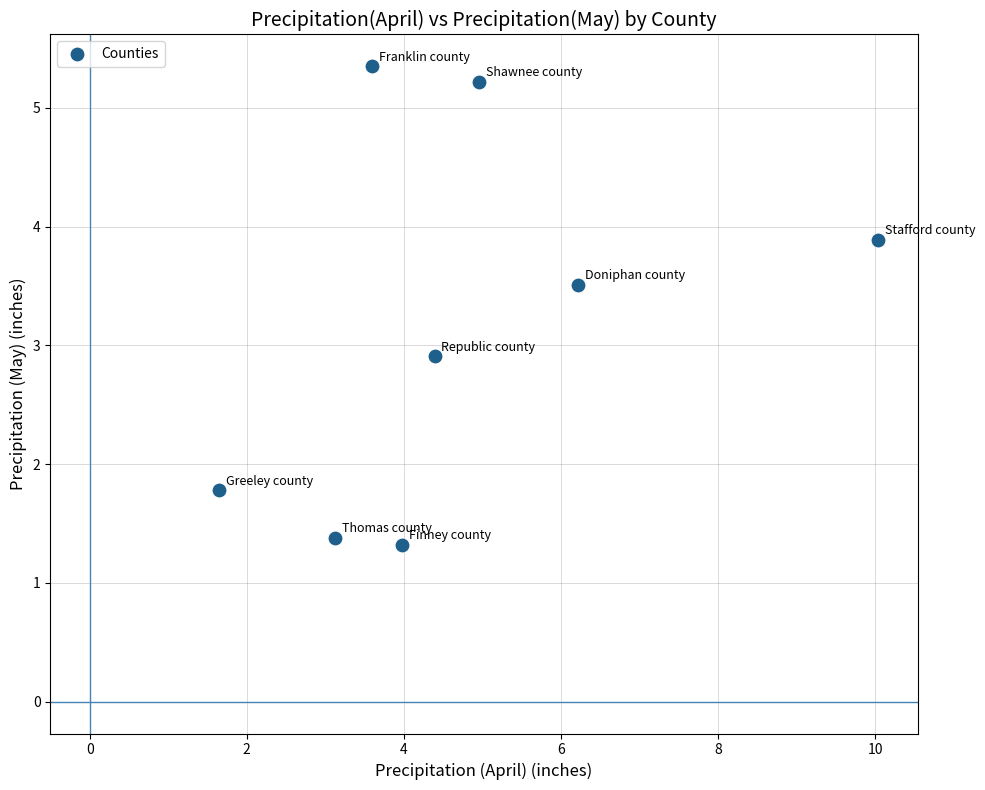

What is the average X value?

4.7